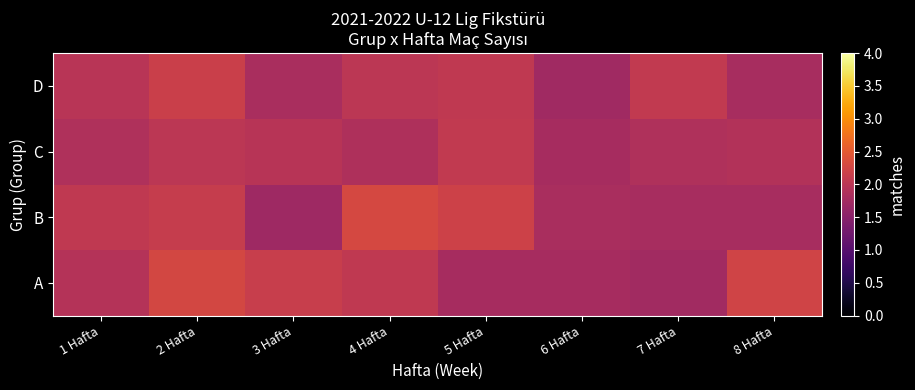

At which category does the chart reach its minimum across all series?

3 Hafta